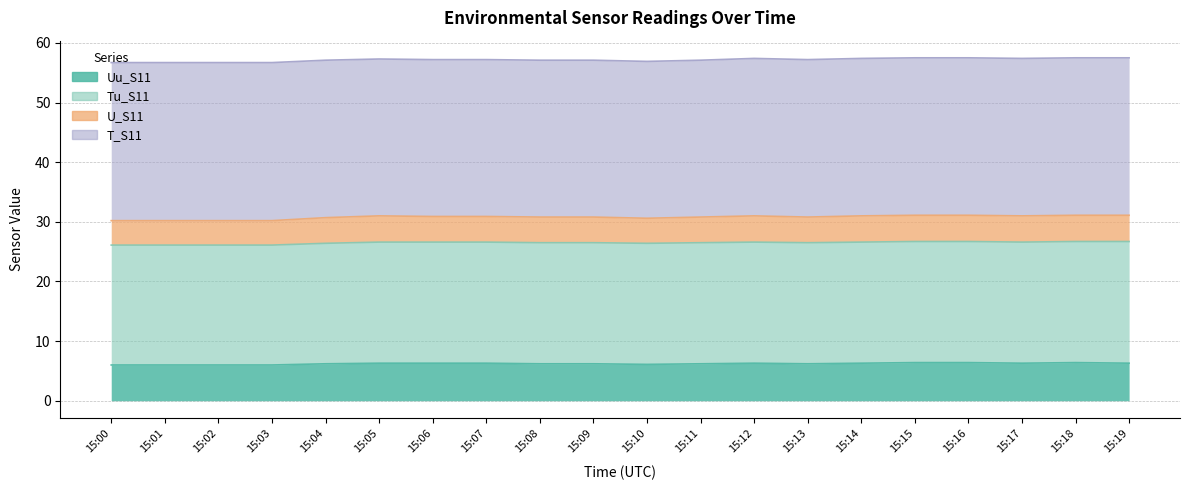

What is the difference between the U_S11 values at 15:07 and 15:13?

0.1